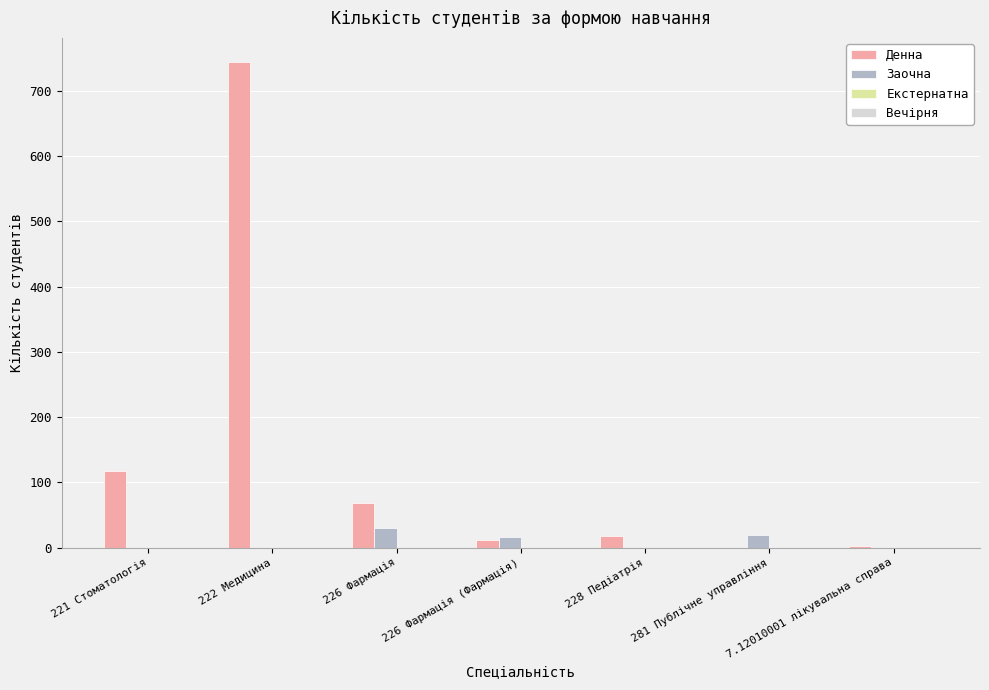

What is the total value across all series at 228 Педіатрія?

17